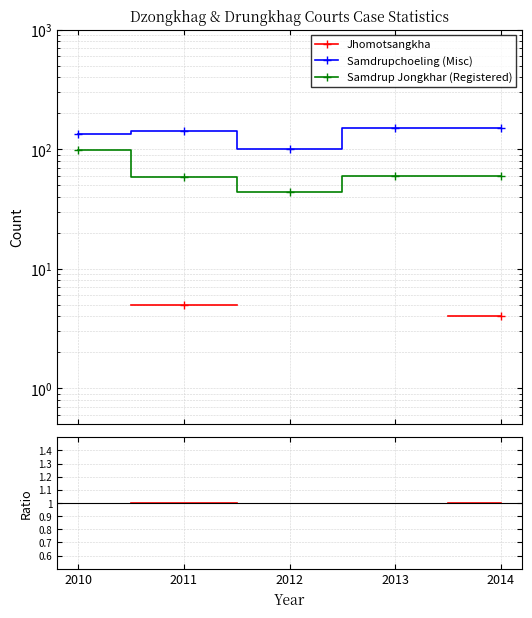

True or false: Samdrup Jongkhar (Registered) and Samdrupchoeling (Misc) cross at least once.

False